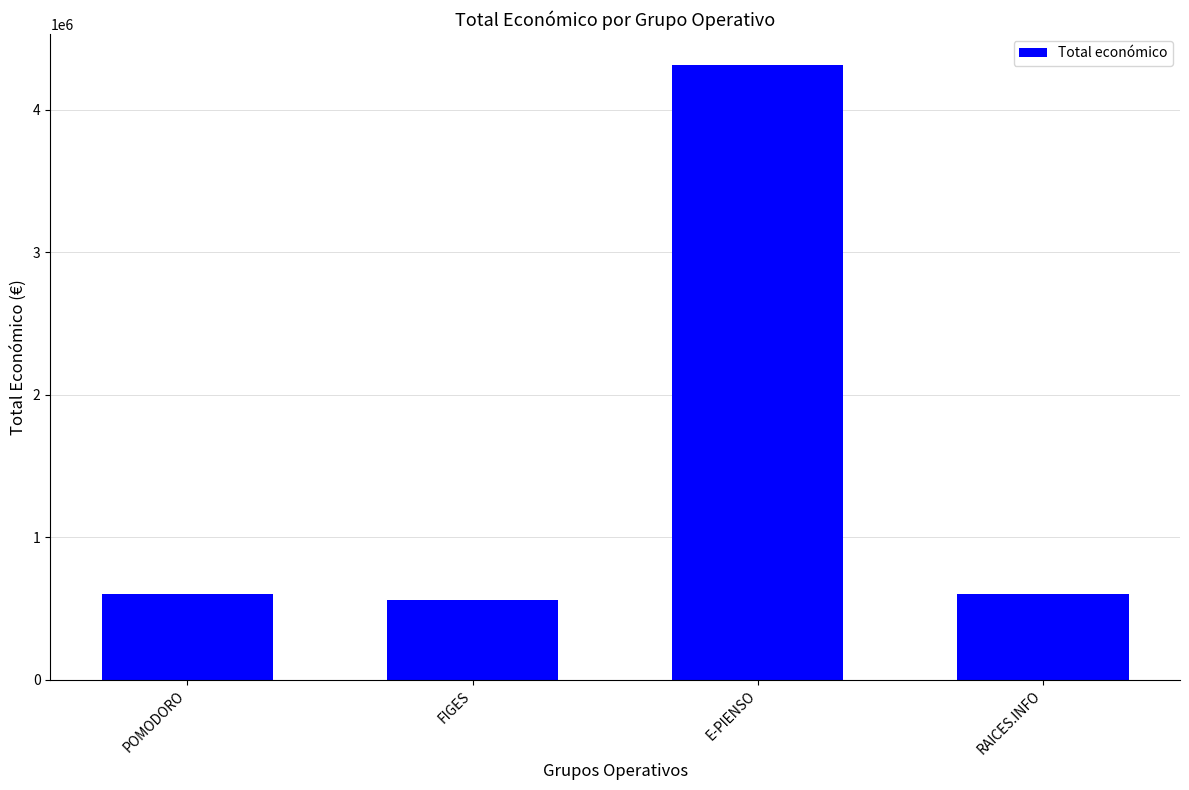

What is the minimum value shown in the chart?

560529